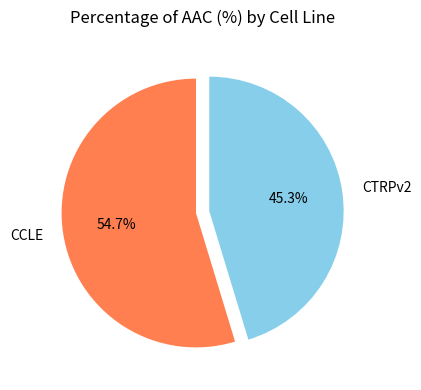

Which slice represents more than half of the pie?

CCLE